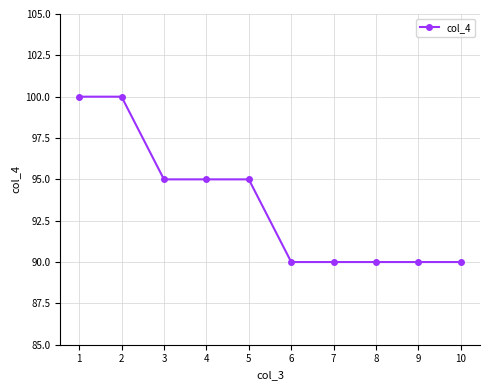

Count the number of categories in the chart.

10